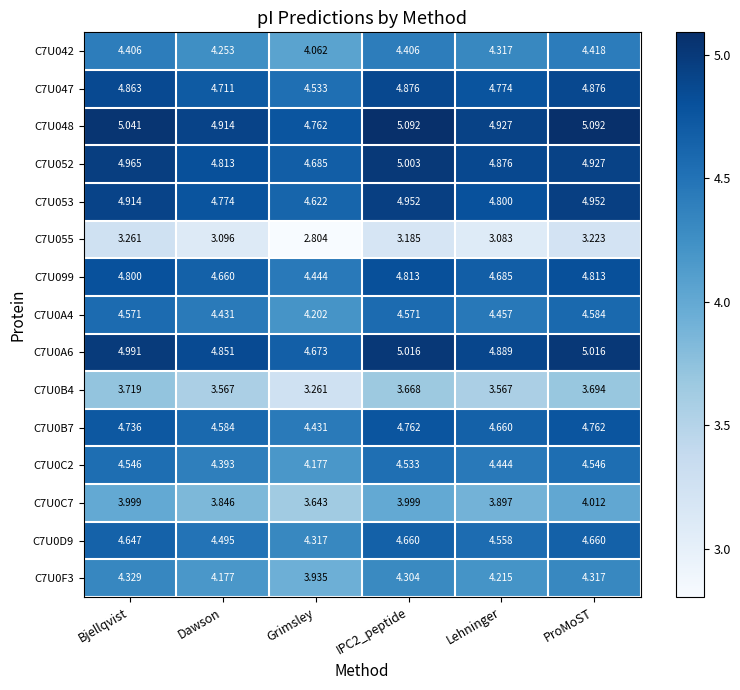

At which label does C7U052 reach its minimum?

Grimsley